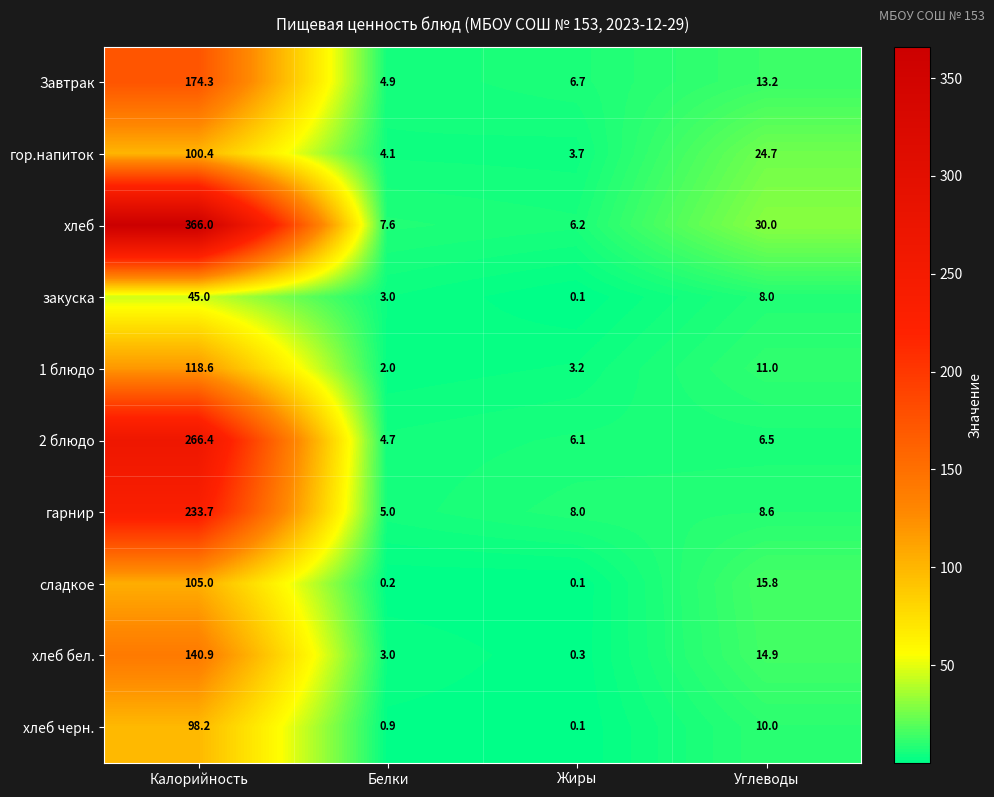

What is the spread (max minus min) of values at Углеводы?

23.5